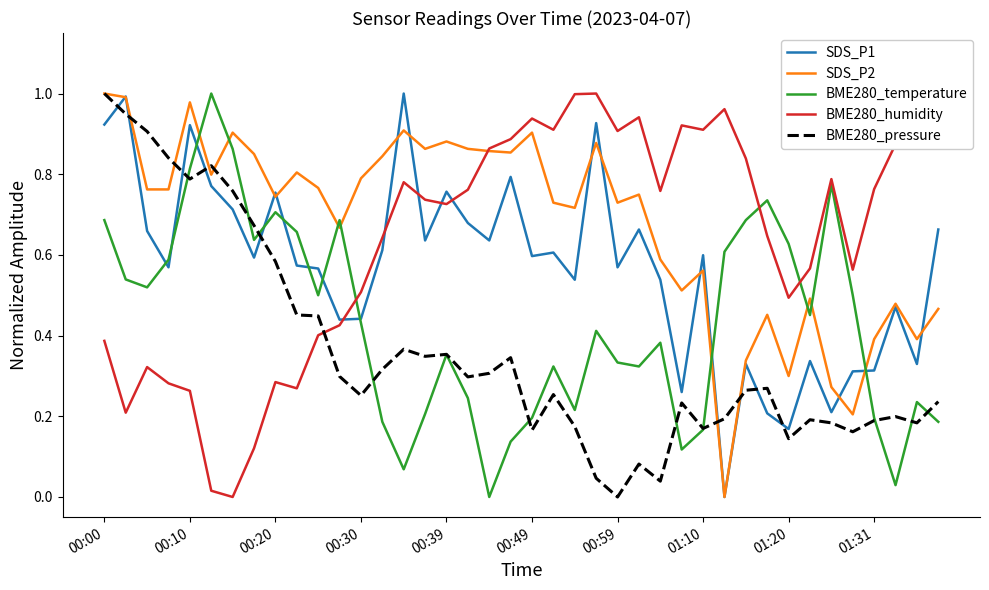

Which series has the largest total across all categories?

SDS_P2